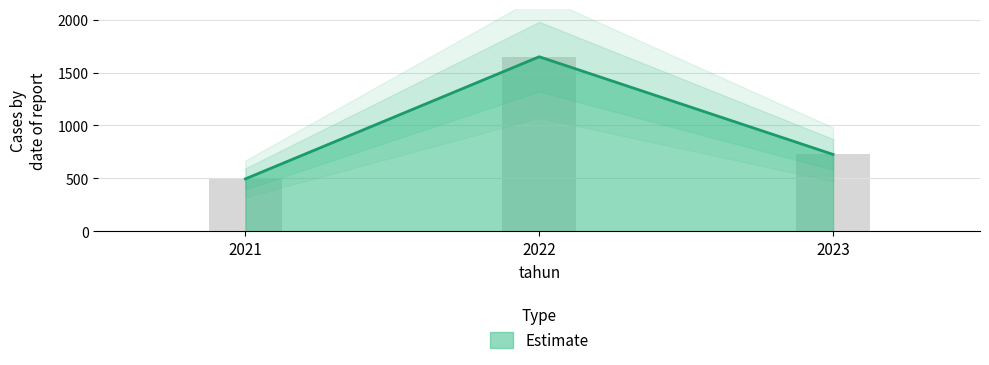

Between 2021 and 2022, which is larger?

2022